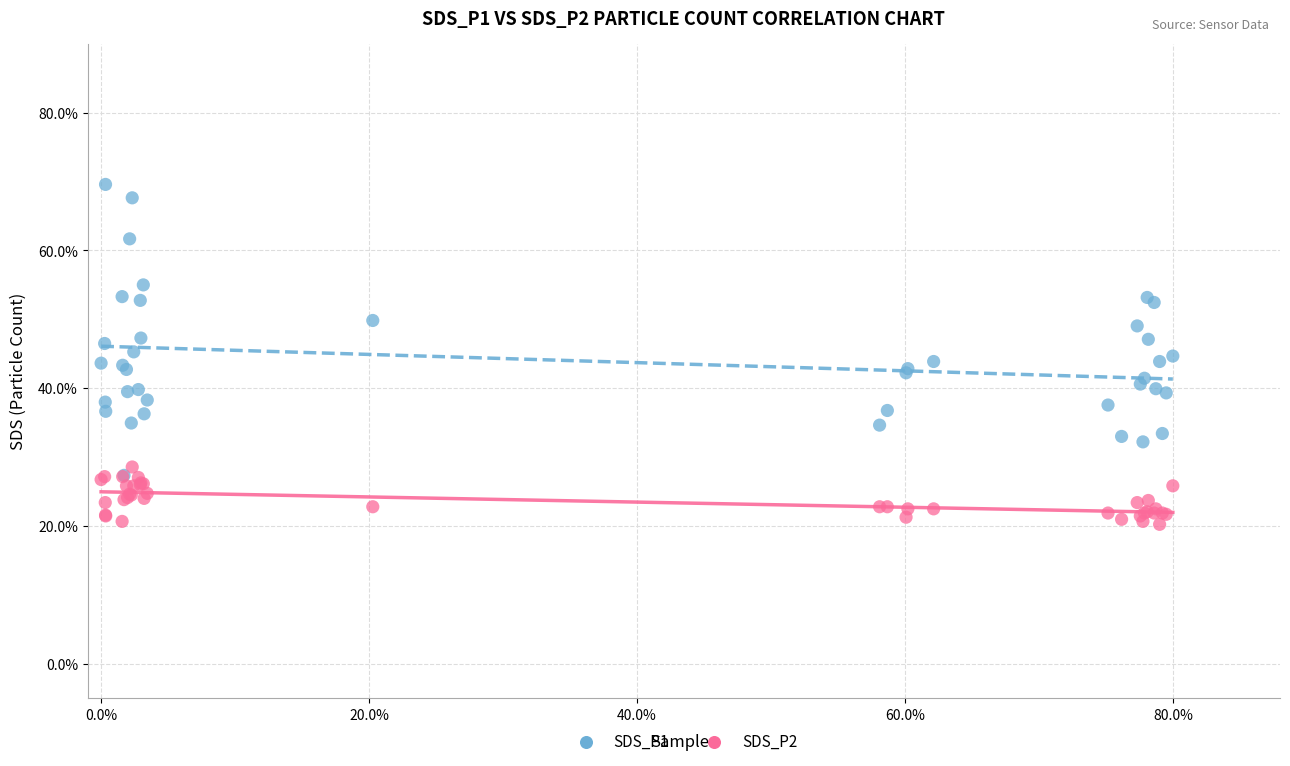

Which series reaches the minimum Y coordinate?

SDS_P2